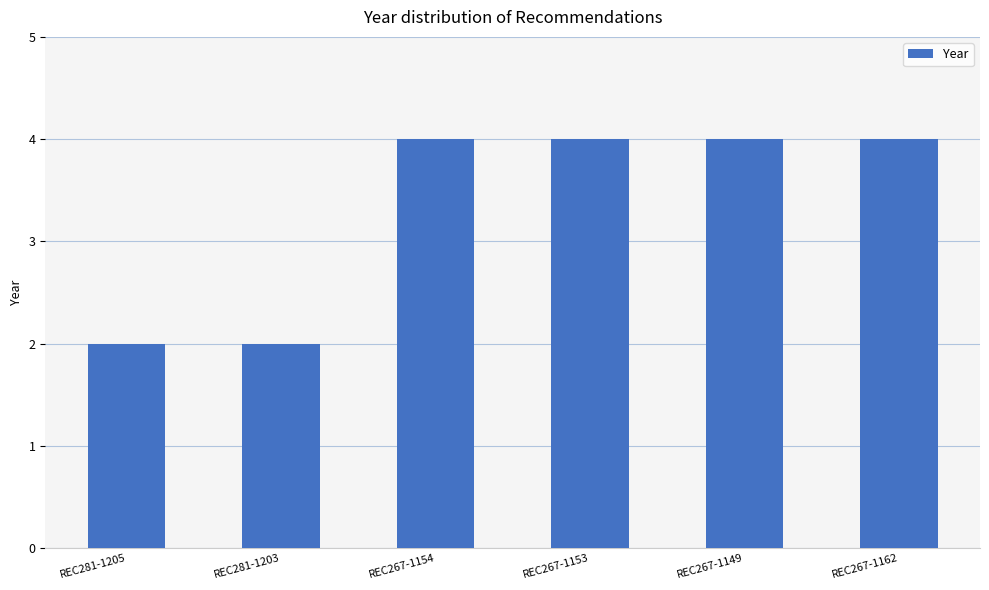

What is the greatest value displayed?

4